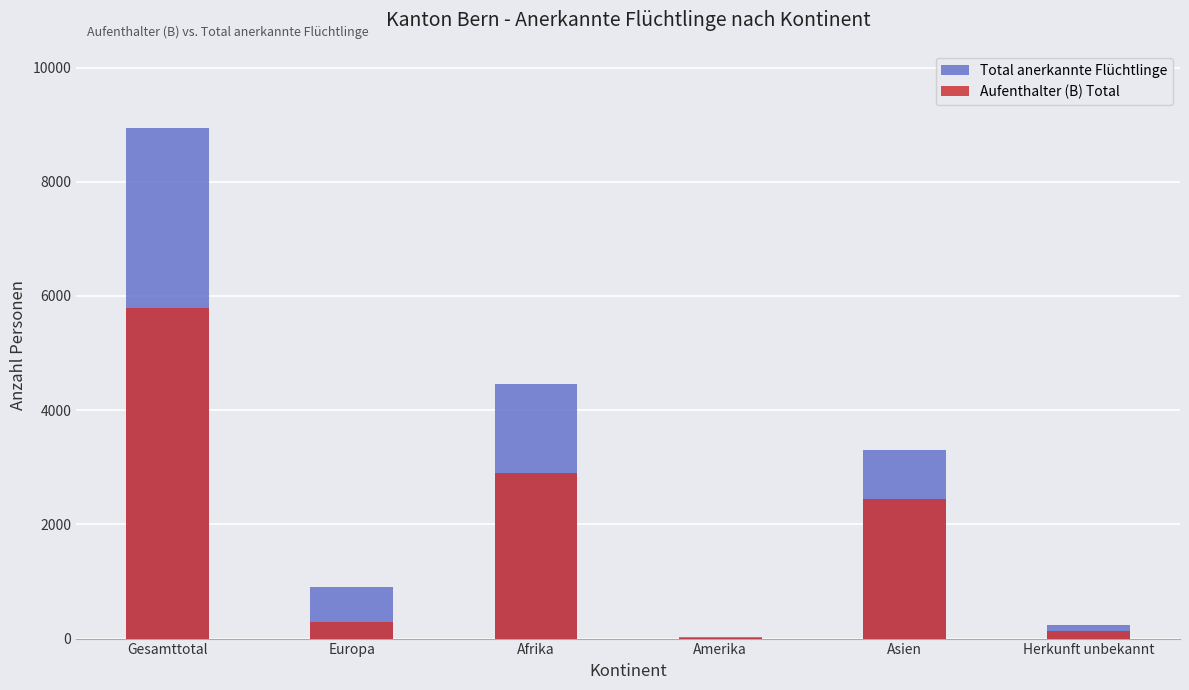

What are all the series names shown in the legend?

Total anerkannte Flüchtlinge, Aufenthalter (B) Total